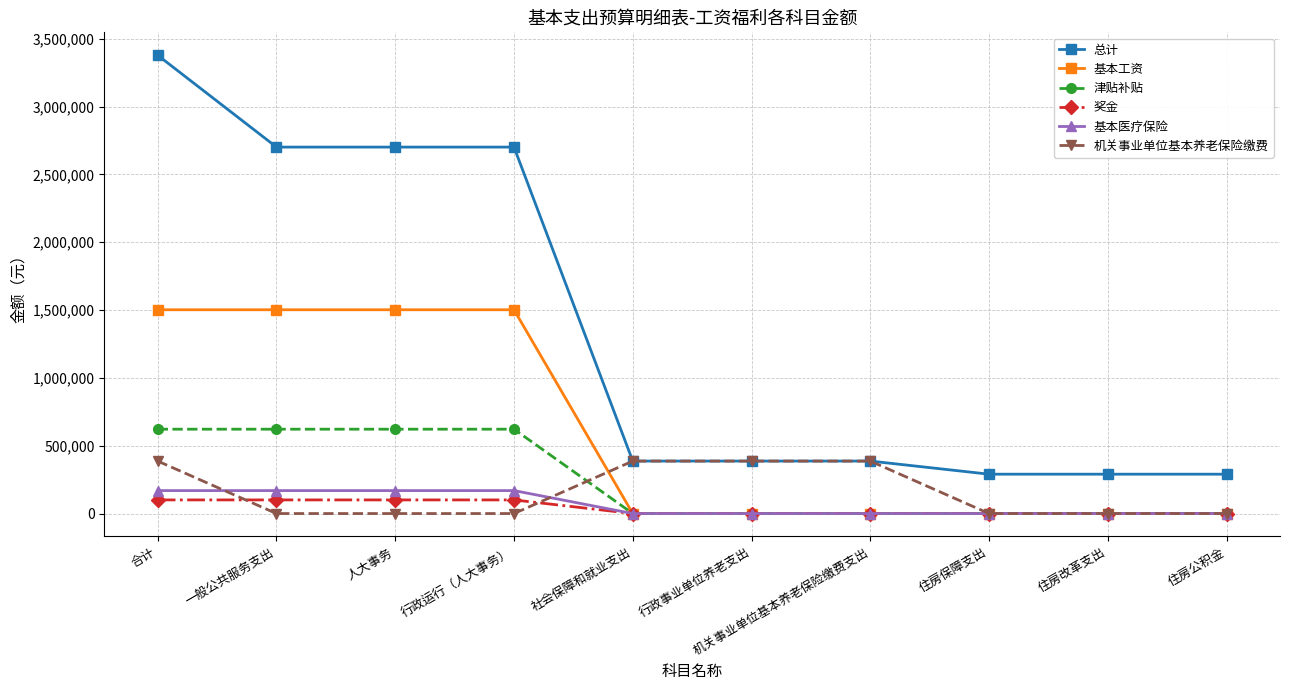

Reading right to left, extract all data points from this chart.

总计: 住房公积金=290214.7	住房改革支出=290214.7	住房保障支出=290214.7	机关事业单位基本养老保险缴费支出=386953.0	行政事业单位养老支出=386953.0	社会保障和就业支出=386953.0	行政运行（人大事务）=2701721.3	人大事务=2701721.3	一般公共服务支出=2701721.3	合计=3378889.0
基本工资: 住房公积金=0.0	住房改革支出=0.0	住房保障支出=0.0	机关事业单位基本养老保险缴费支出=0.0	行政事业单位养老支出=0.0	社会保障和就业支出=0.0	行政运行（人大事务）=1502460.0	人大事务=1502460.0	一般公共服务支出=1502460.0	合计=1502460.0
津贴补贴: 住房公积金=0.0	住房改革支出=0.0	住房保障支出=0.0	机关事业单位基本养老保险缴费支出=0.0	行政事业单位养老支出=0.0	社会保障和就业支出=0.0	行政运行（人大事务）=621960.0	人大事务=621960.0	一般公共服务支出=621960.0	合计=621960.0
奖金: 住房公积金=0.0	住房改革支出=0.0	住房保障支出=0.0	机关事业单位基本养老保险缴费支出=0.0	行政事业单位养老支出=0.0	社会保障和就业支出=0.0	行政运行（人大事务）=100500.0	人大事务=100500.0	一般公共服务支出=100500.0	合计=100500.0
基本医疗保险: 住房公积金=0.0	住房改革支出=0.0	住房保障支出=0.0	机关事业单位基本养老保险缴费支出=0.0	行政事业单位养老支出=0.0	社会保障和就业支出=0.0	行政运行（人大事务）=169291.9	人大事务=169291.9	一般公共服务支出=169291.9	合计=169291.9
机关事业单位基本养老保险缴费: 住房公积金=0.0	住房改革支出=0.0	住房保障支出=0.0	机关事业单位基本养老保险缴费支出=386953.0	行政事业单位养老支出=386953.0	社会保障和就业支出=386953.0	行政运行（人大事务）=0.0	人大事务=0.0	一般公共服务支出=0.0	合计=386953.0